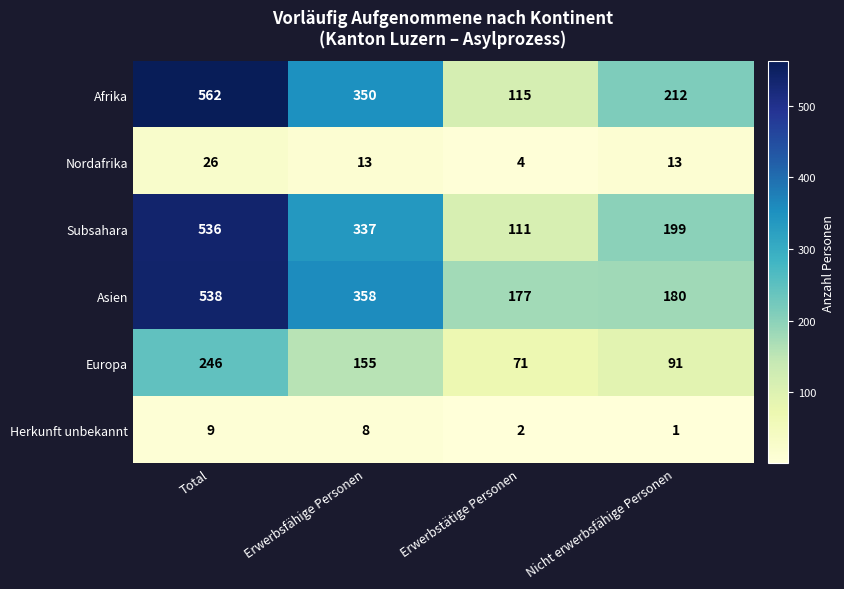

At which category is the sum across all series the highest?

Total